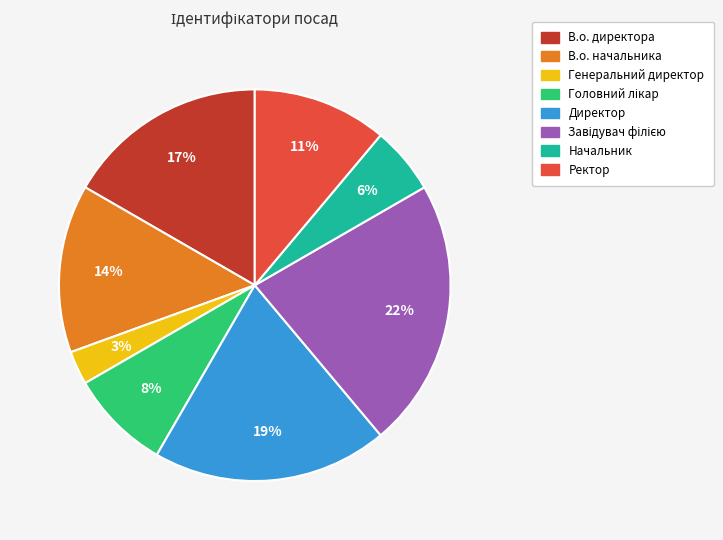

To the nearest percent, what is the difference between the largest and smallest slice percentages?

19%